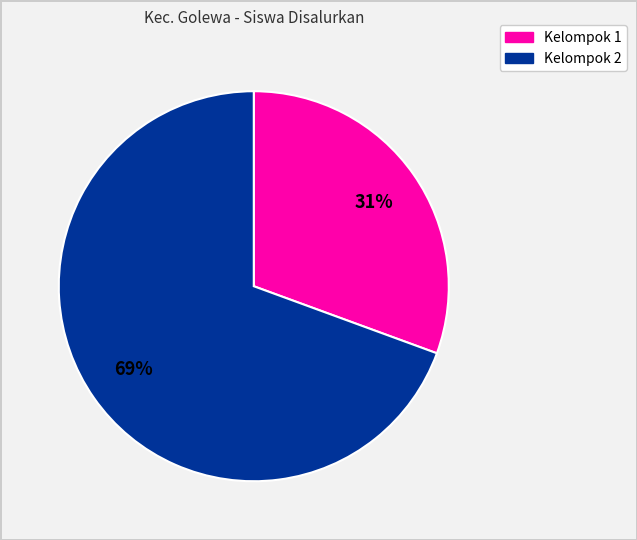

To the nearest percent, what is the average slice percentage?

50%